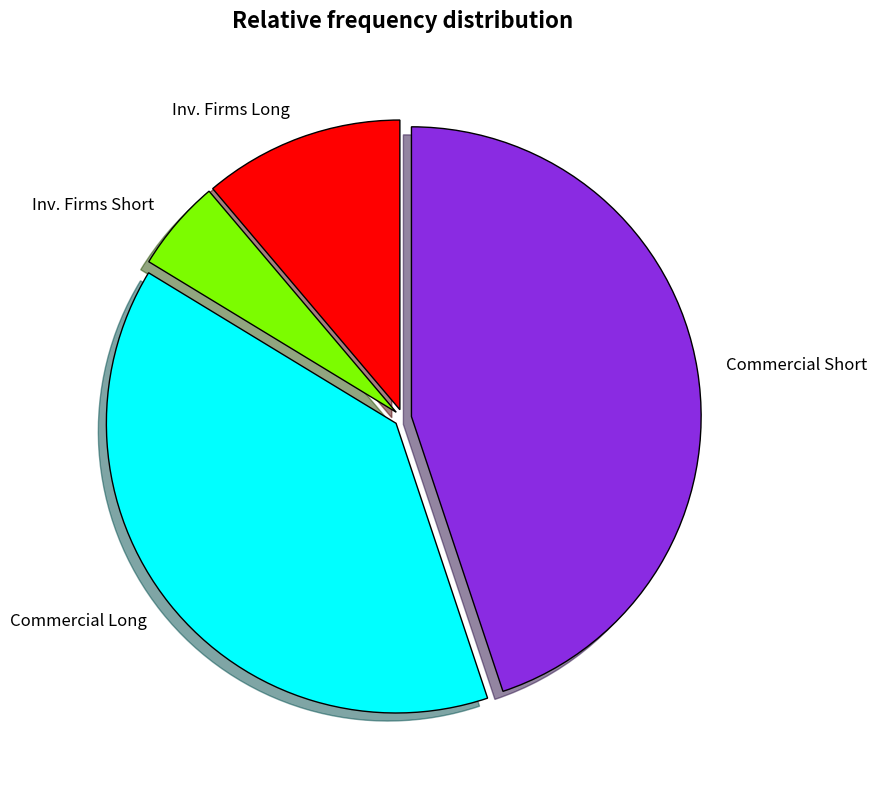

Is there any slice that represents more than half of the pie?

No